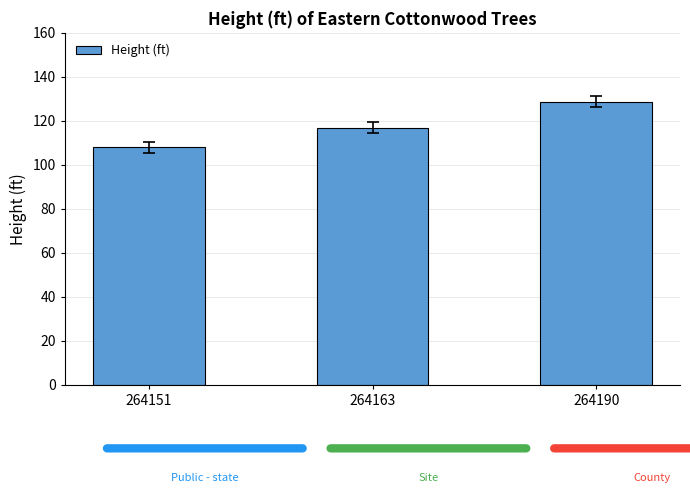

What is the smallest value displayed?

108.0